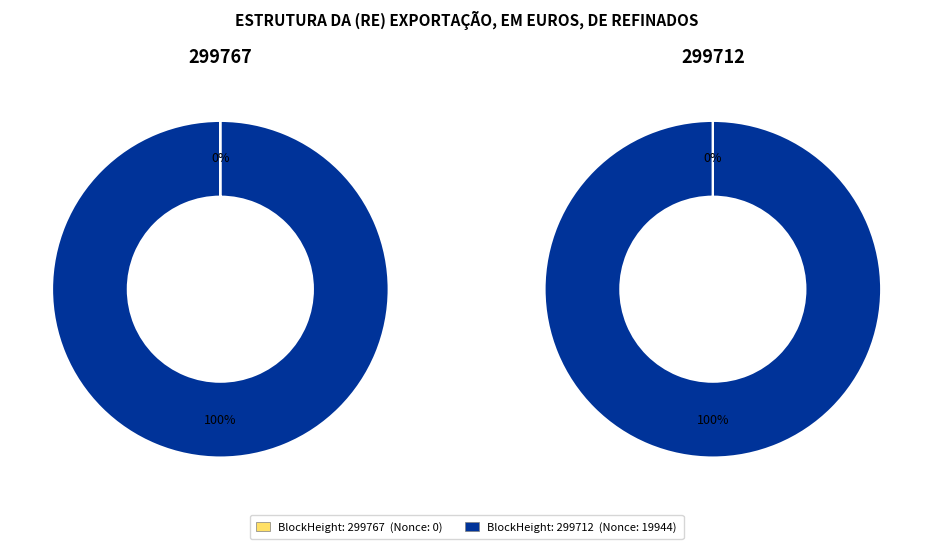

What portion of the pie excludes 299767?

100.0%